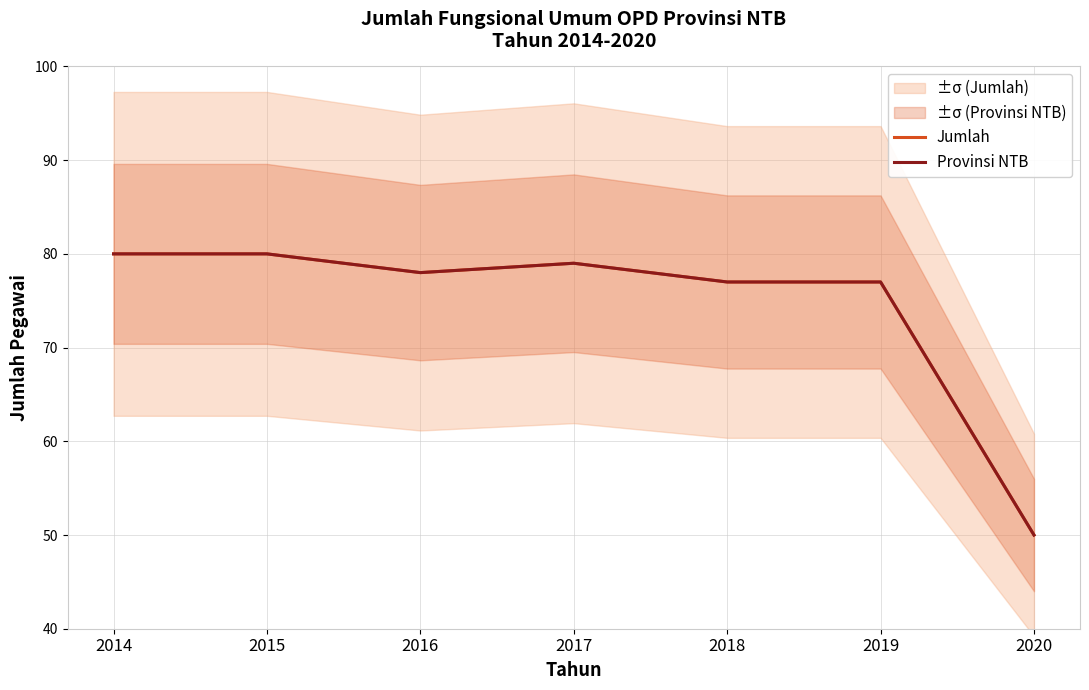

Rank the series at 2020 from highest to lowest value.

Jumlah, Provinsi NTB